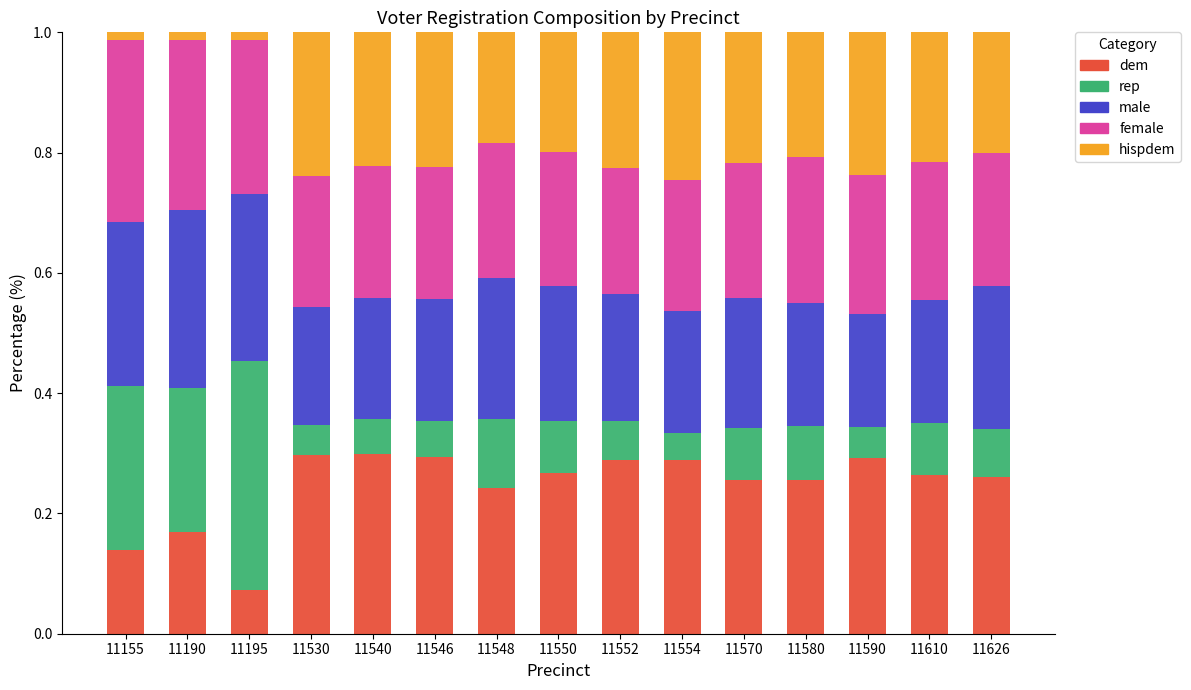

The value of dem at 11626 is 0.3. True or false?

True